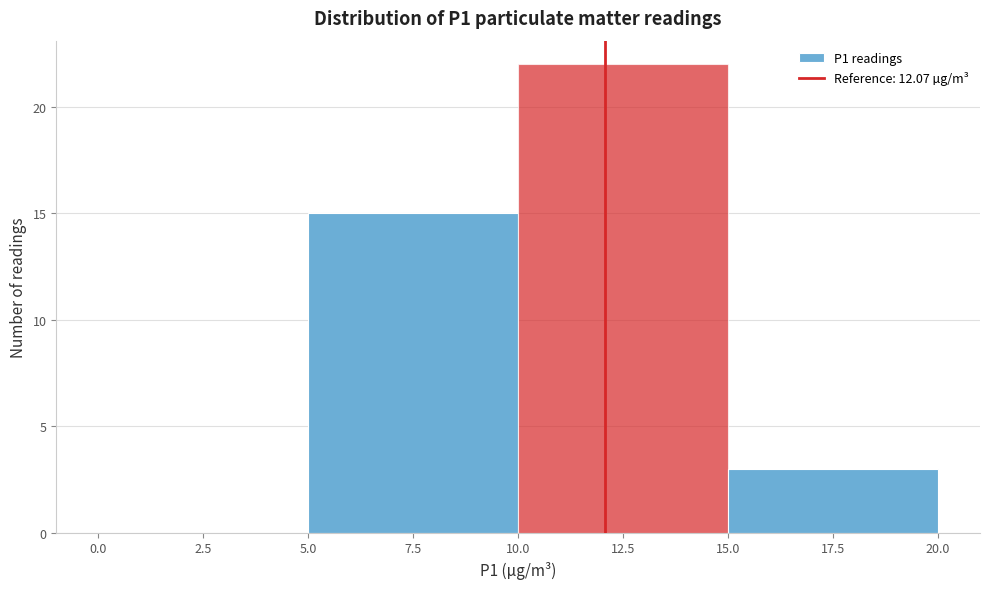

Reading left to right, list every bar in this chart as the range it spans on the x-axis followed by its height. The values are not printed on the chart, so give them approximately, as read against the axis.

0.0 to 5.0: 0
5.0 to 10.0: 15
10.0 to 15.0: 22
15.0 to 20.0: 3